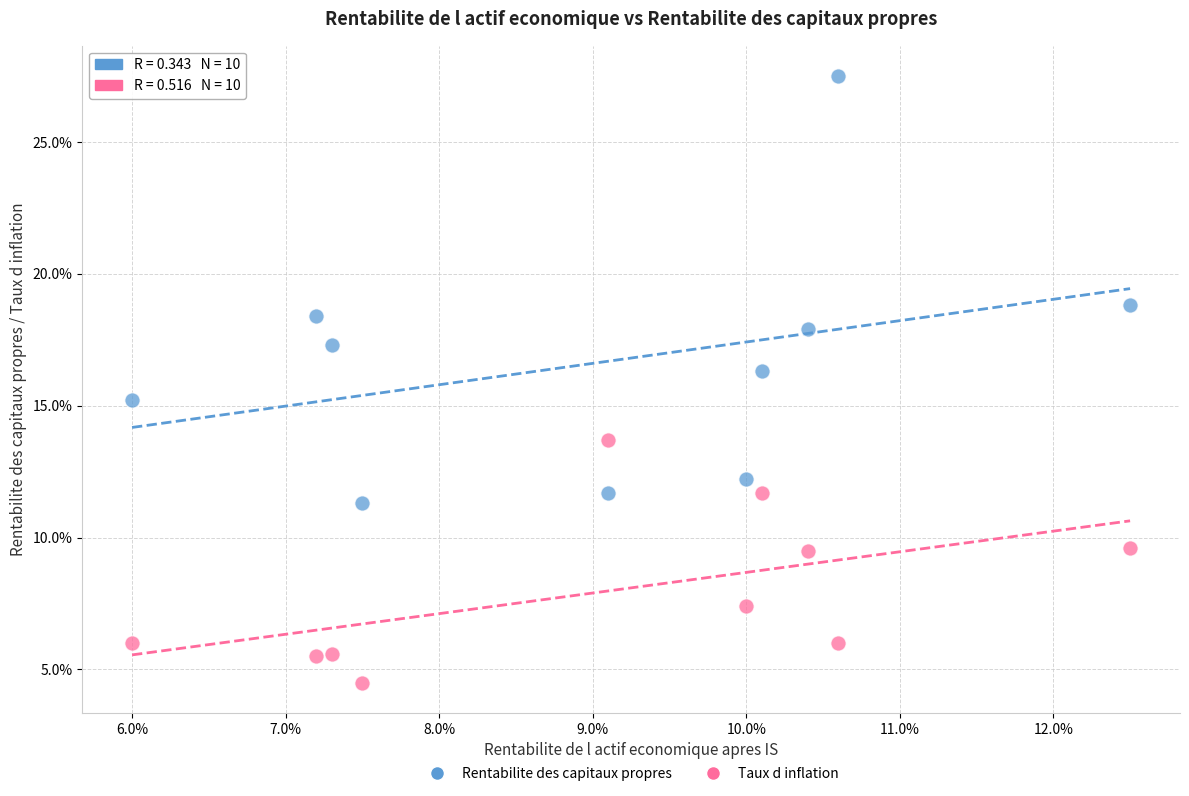

Which series has the largest Y range (max minus min)?

Rentabilite des capitaux propres